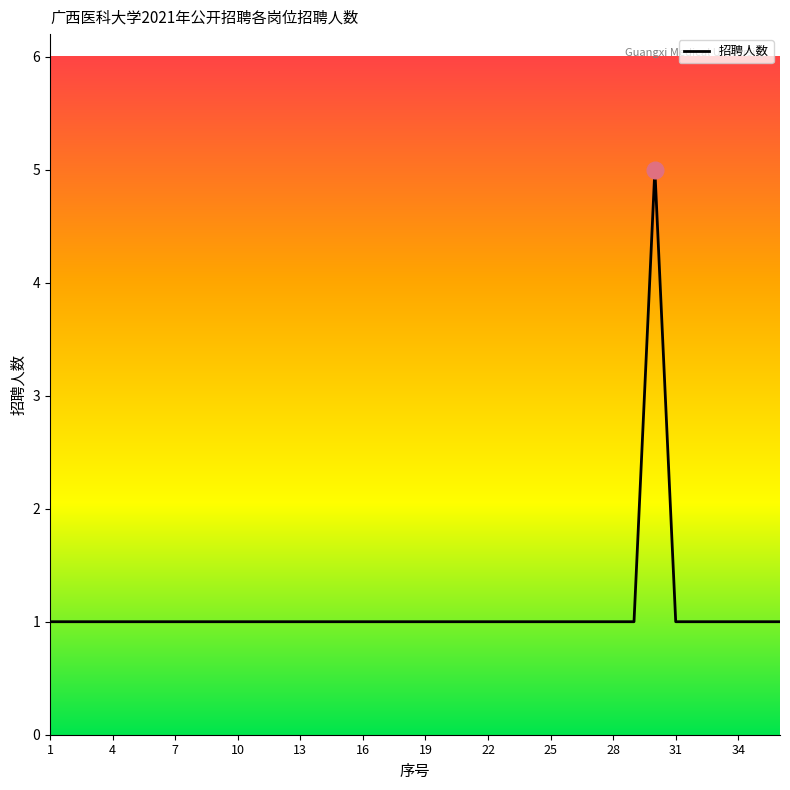

What is the maximum value shown in the chart?

5